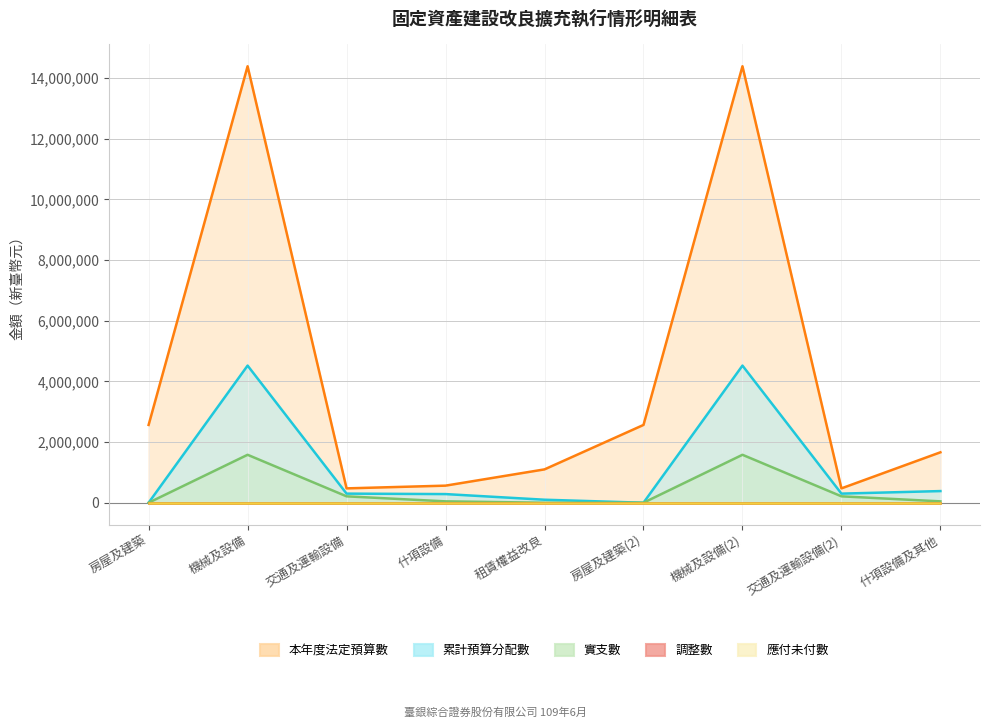

Which series has the widest spread of values?

本年度法定預算數